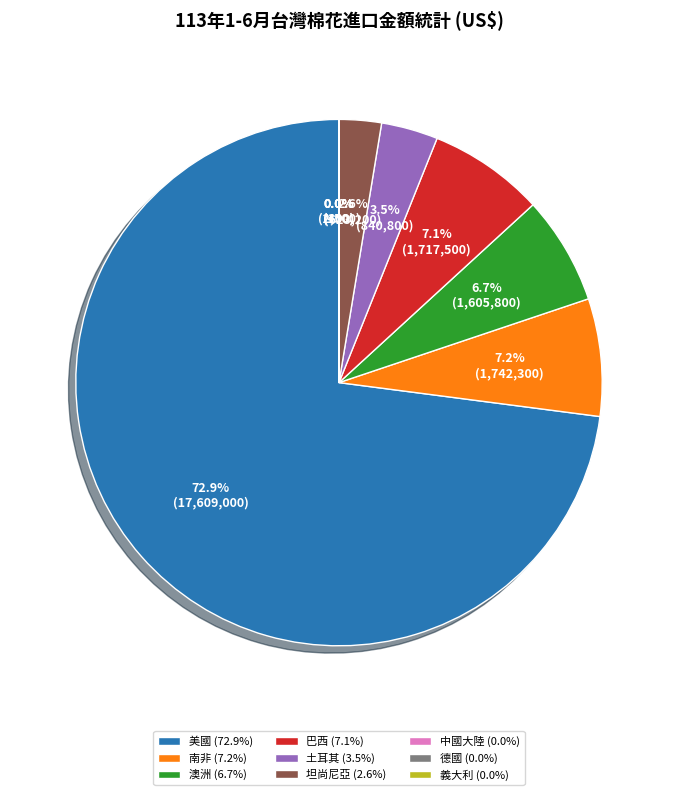

What is the ratio of the value at 巴西 to the value at 美國?

0.1